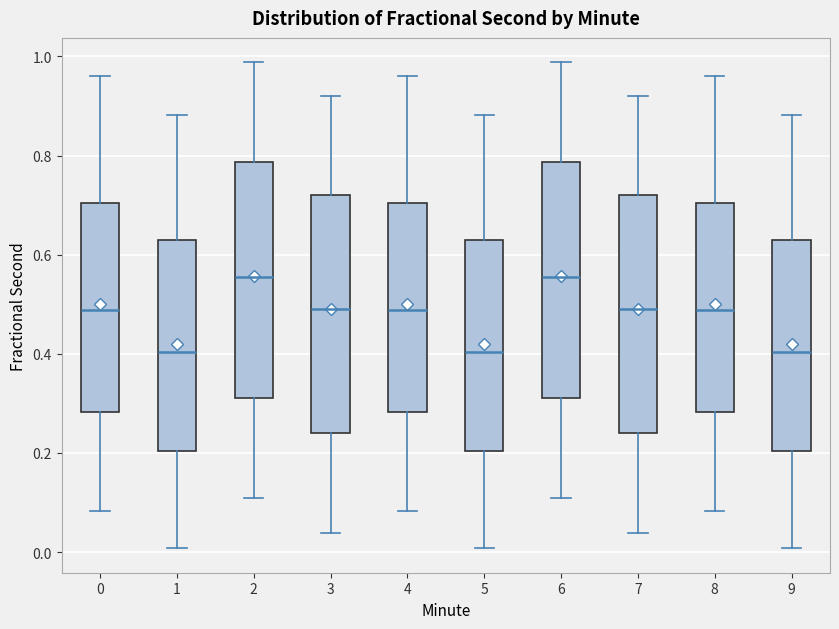

Reading left to right, read every box against the y-axis: the position of its median line, the range the box covers, and the ends of its whiskers. The values are not printed on the chart, so give them approximately, as read against the axis.

0: median 0.48, box 0.28 to 0.70, whiskers 0.08 to 0.96
1: median 0.40, box 0.20 to 0.62, whiskers 0.00 to 0.88
2: median 0.56, box 0.30 to 0.78, whiskers 0.10 to 0.98
3: median 0.50, box 0.24 to 0.72, whiskers 0.04 to 0.92
4: median 0.48, box 0.28 to 0.70, whiskers 0.08 to 0.96
5: median 0.40, box 0.20 to 0.62, whiskers 0.00 to 0.88
6: median 0.56, box 0.30 to 0.78, whiskers 0.10 to 0.98
7: median 0.50, box 0.24 to 0.72, whiskers 0.04 to 0.92
8: median 0.48, box 0.28 to 0.70, whiskers 0.08 to 0.96
9: median 0.40, box 0.20 to 0.62, whiskers 0.00 to 0.88